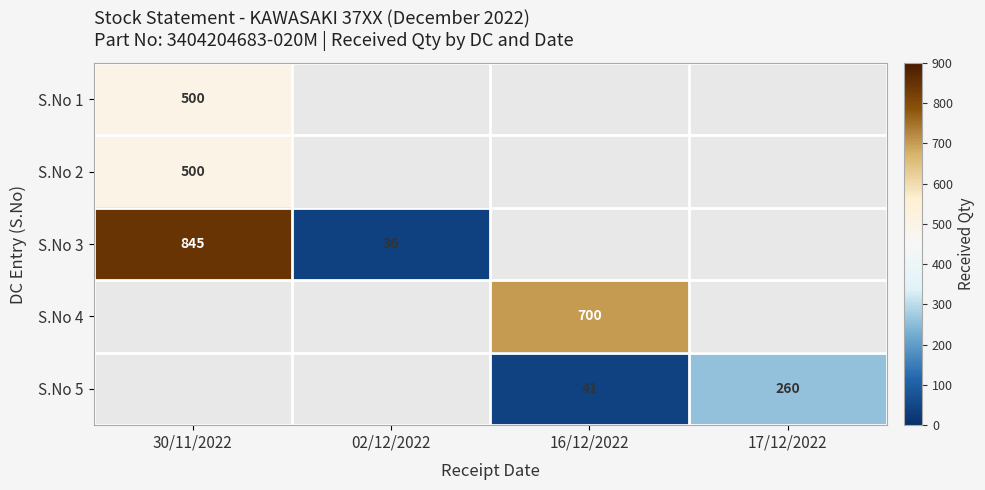

What is the smallest value displayed?

36.0